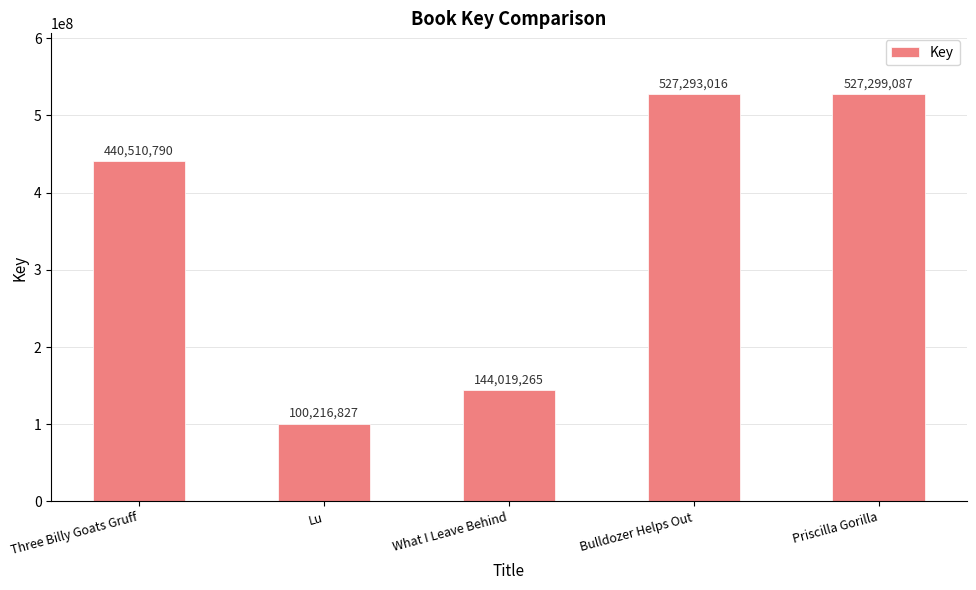

Is it true that the value at Bulldozer Helps Out is 147483772?

False